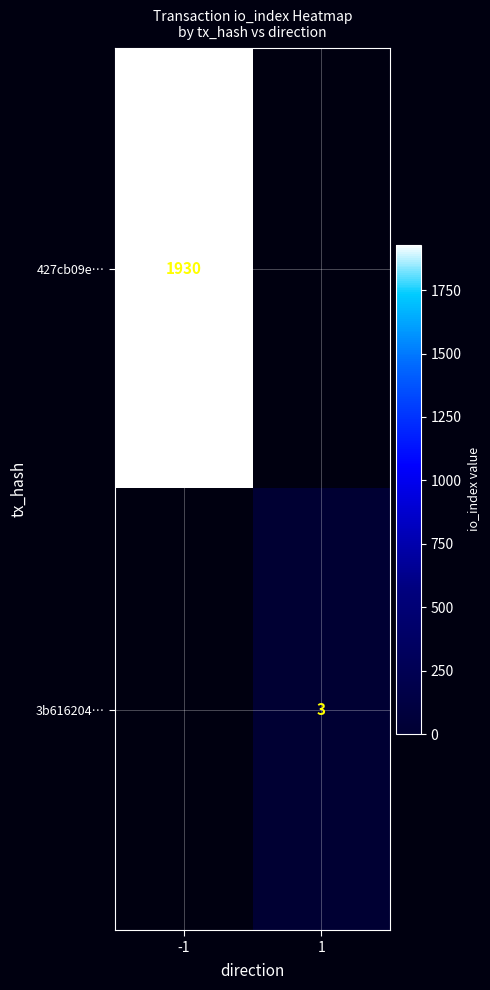

Which category has the lowest value across all series?

1